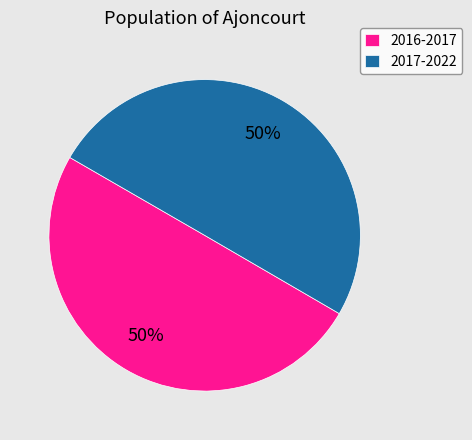

What is the ratio of the value at 2017-2022 to the value at 2016-2017?

1.0